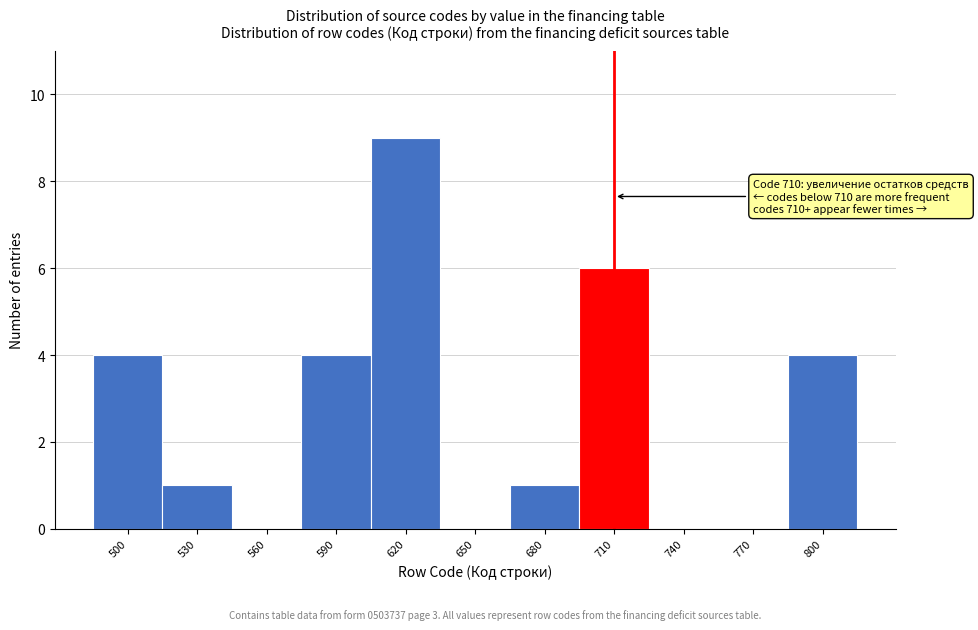

Reading left to right, list all the values displayed in this chart.

500=4	530=1	560=0	590=4	620=9	650=0	680=1	710=6	740=0	770=0	800=4